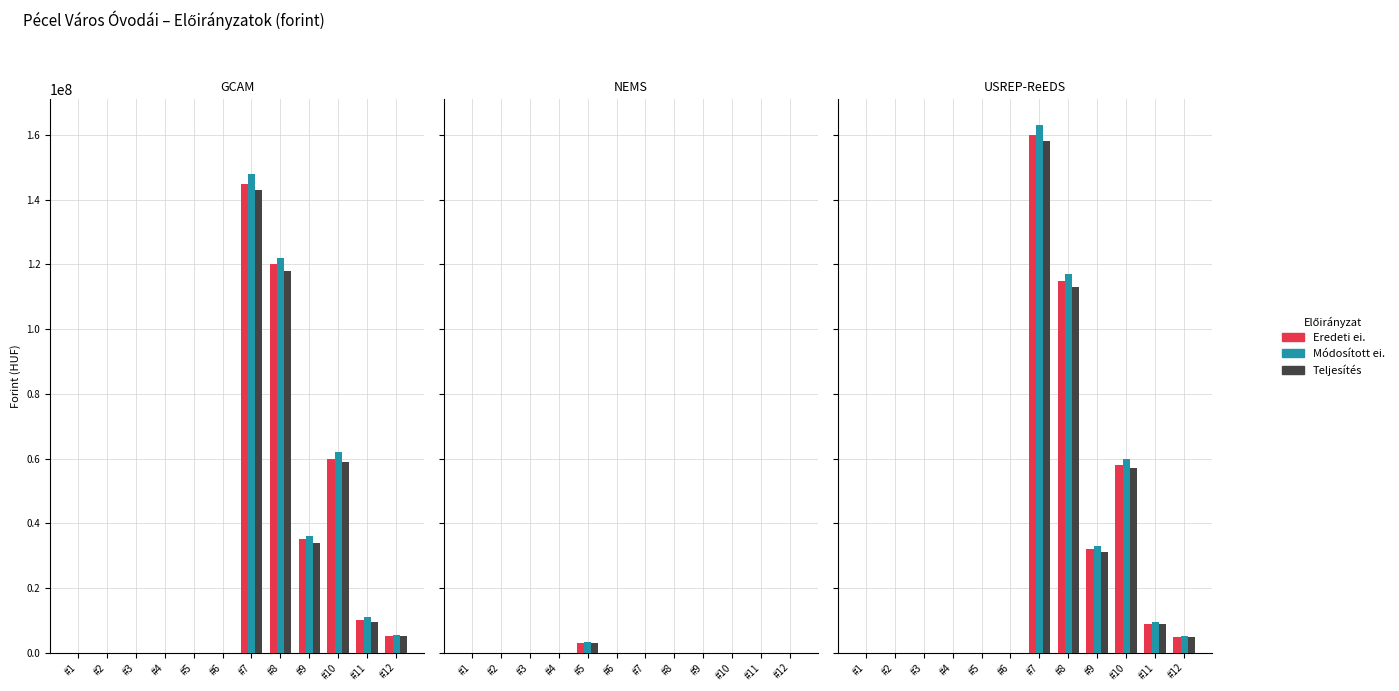

What is the difference between the maximum and minimum values in the Teljesítés series?

143000000